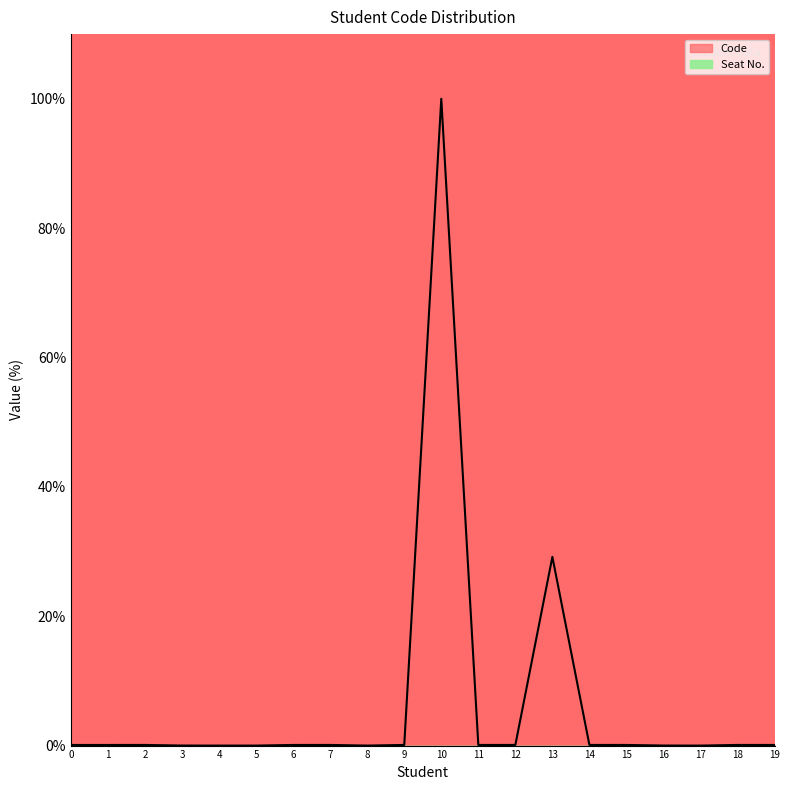

How many interior local peaks (higher than both neighbors) does the data have?

5